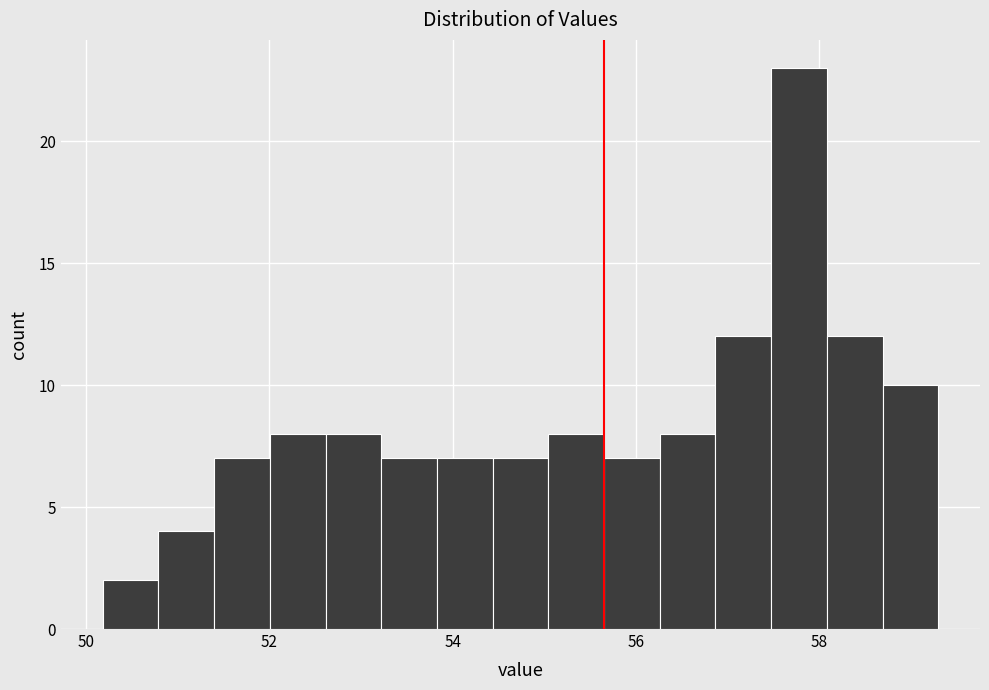

Read against the x-axis, roughly where is the centre of the tallest bar?

57.8